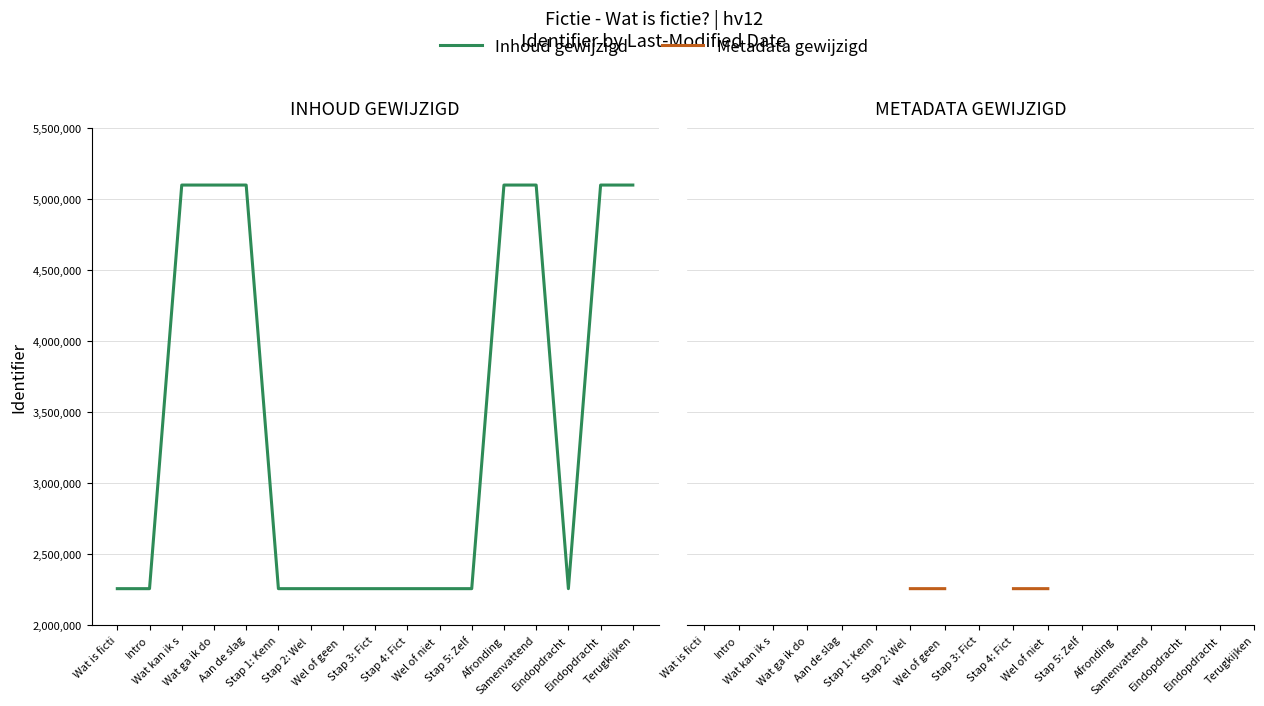

What are all the series names shown in the legend?

Inhoud gewijzigd, Metadata gewijzigd